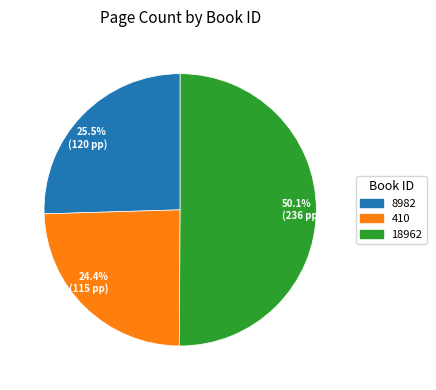

How many slices are in this pie chart?

3